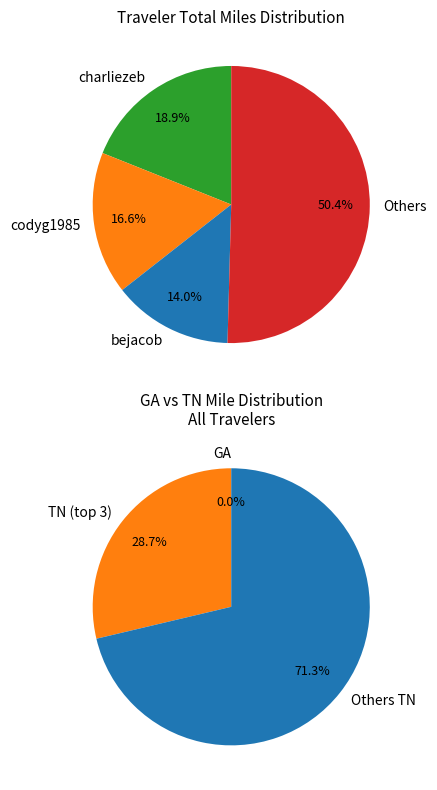

Is it true that charliezeb is 29% of the pie?

False